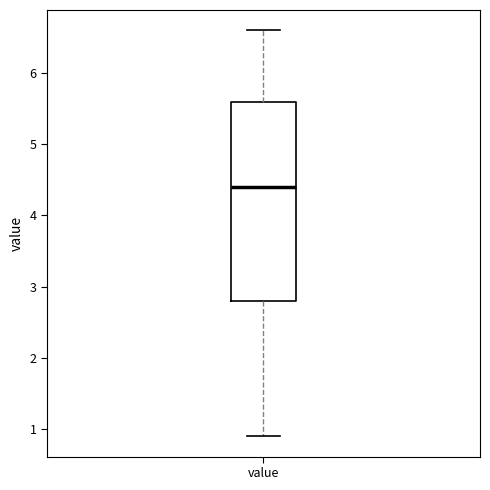

Read this box plot against the y-axis: the position of the median line, the range covered by the box, and the ends of both whiskers. The values are not printed on the chart, so give them approximately, as read against the axis.

median 4.4, box 2.8 to 5.6, whiskers 0.9 to 6.6